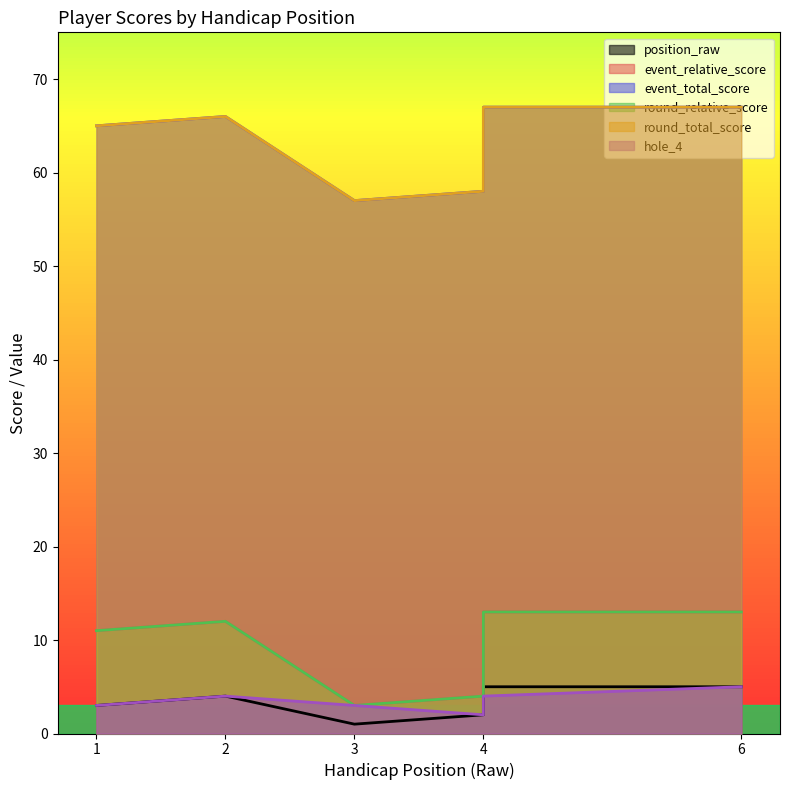

Is it true that round_relative_score equals 13 at 4?

True